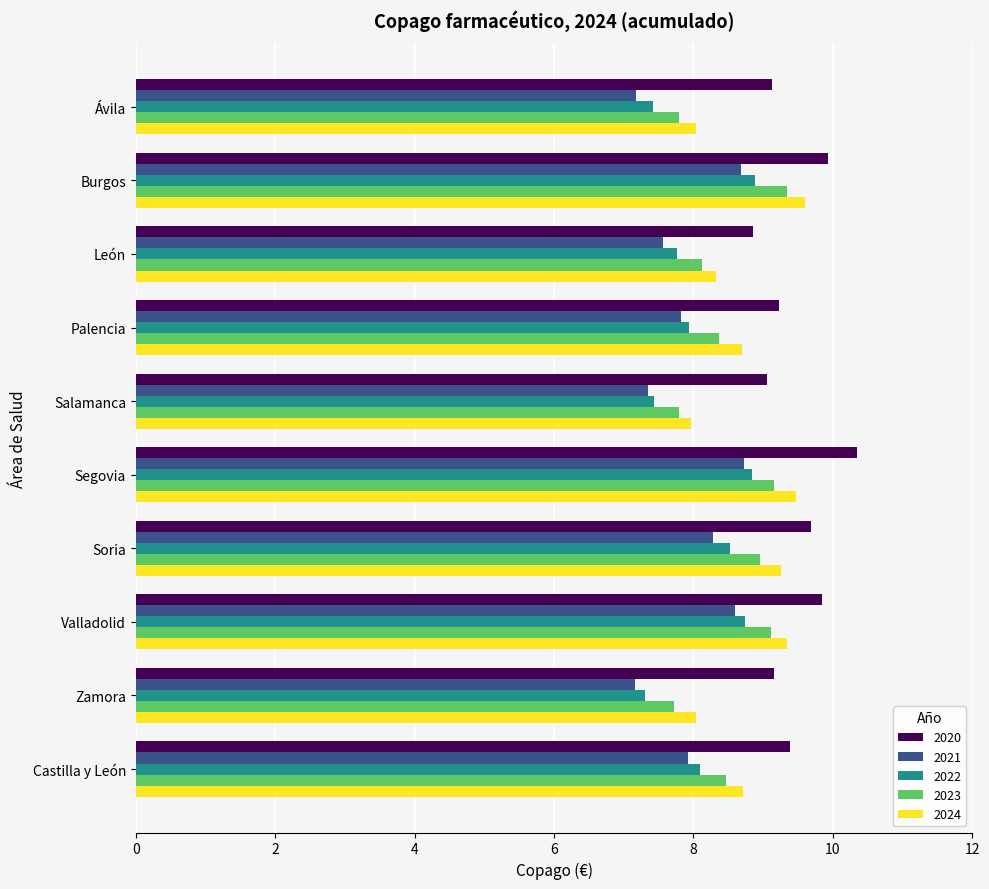

The 2021 series shows 2.5 at León. True or false?

False